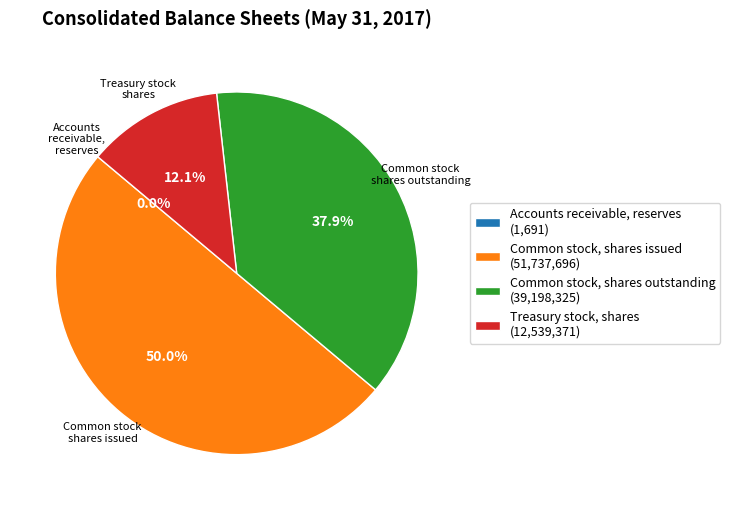

Is the sum of Common stock shares outstanding and Common stock shares issued greater than half?

Yes